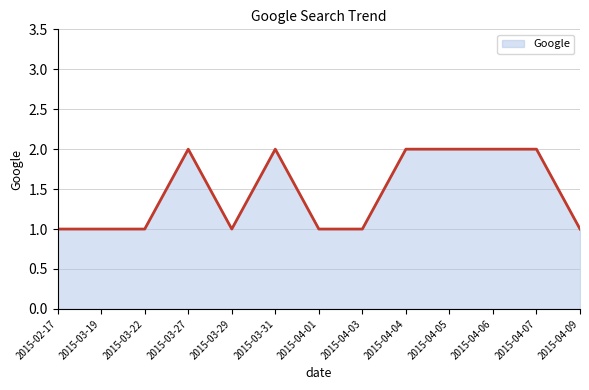

Is it true that the value at 2015-03-27 is 2?

True